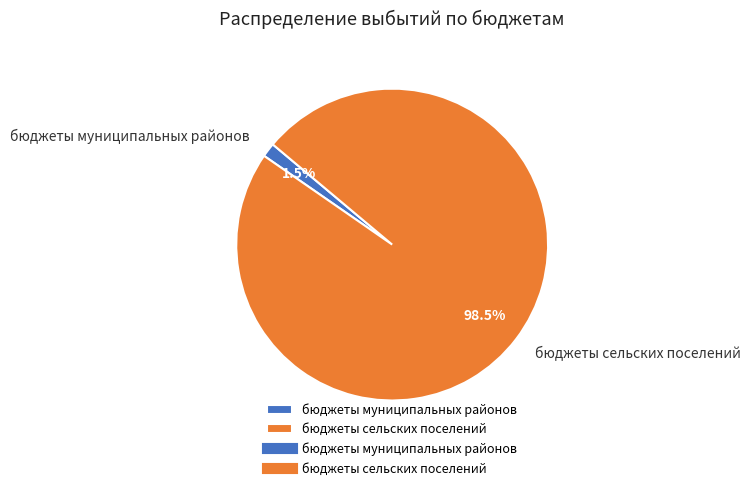

Which category has the smallest portion of the pie?

бюджеты муниципальных районов